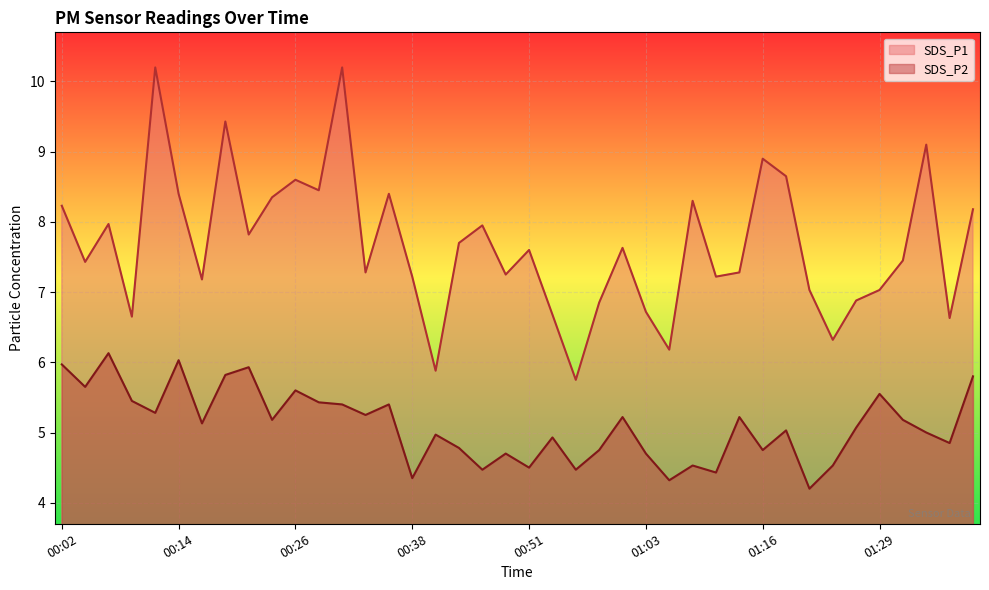

At which category is the sum across all series the highest?

00:31